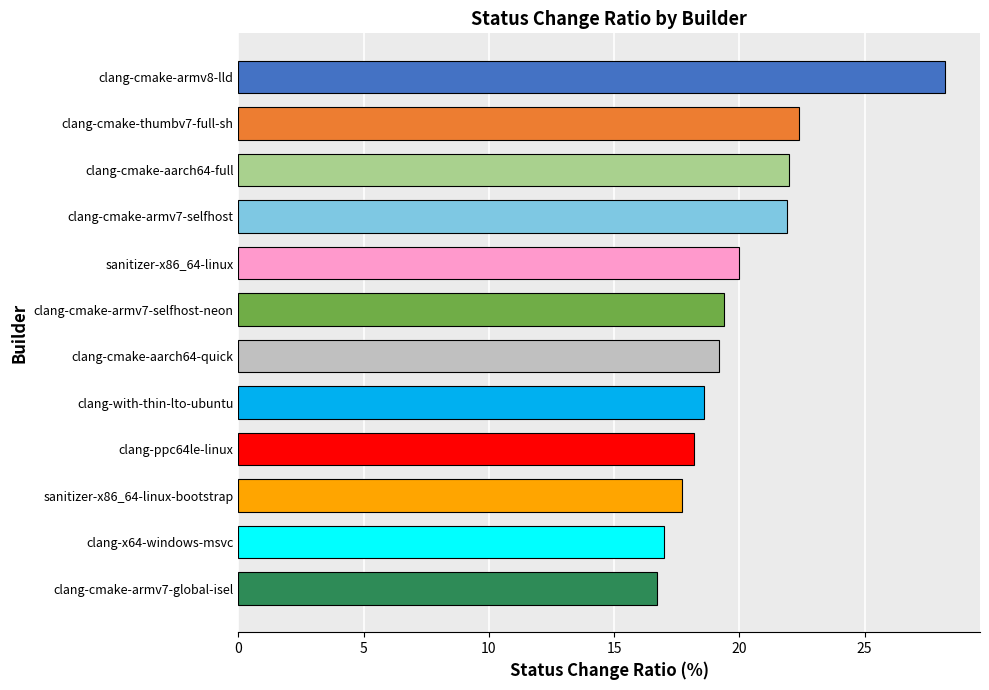

What is the maximum value shown in the chart?

28.2